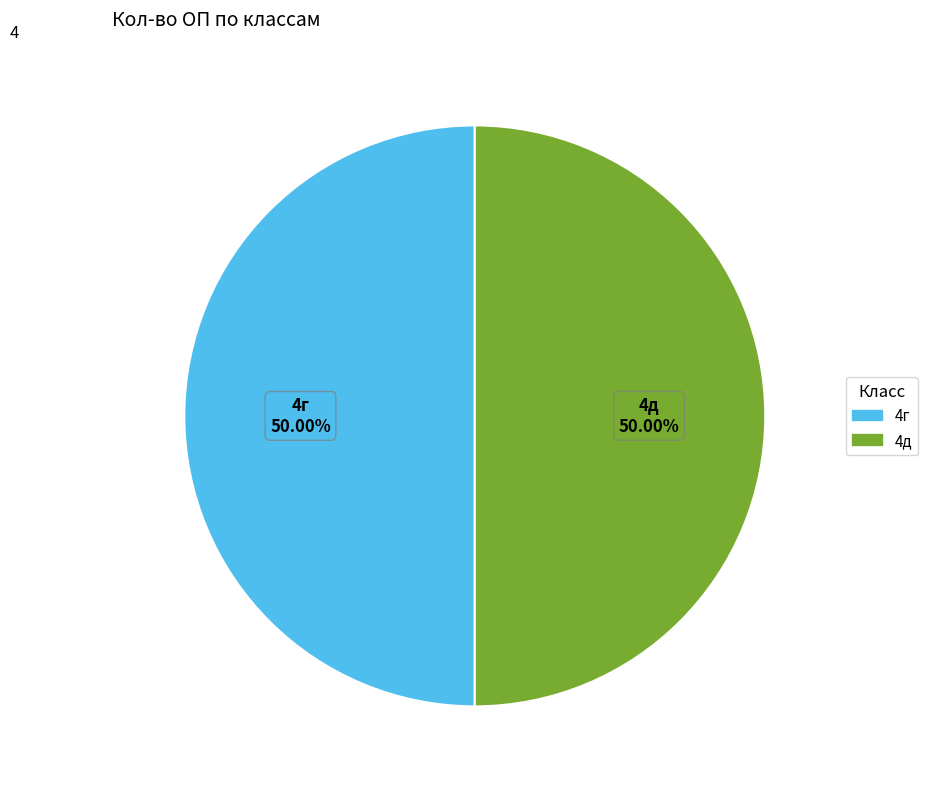

Combined, do 4г and 4д account for over 50%?

Yes